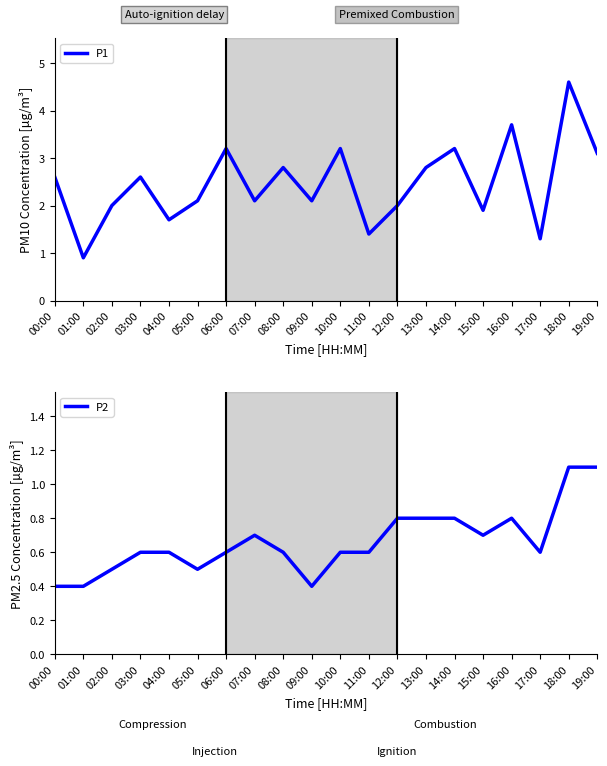

What is the difference between the maximum and minimum values in the P1 series?

3.7